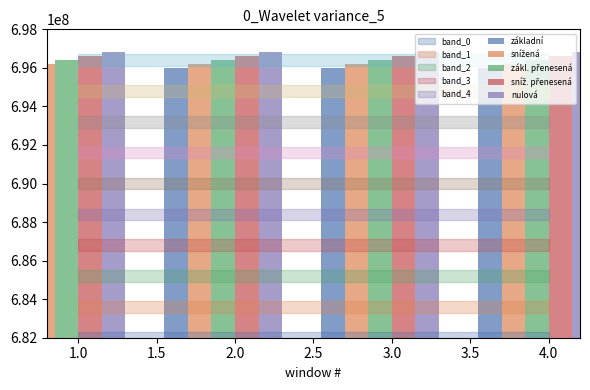

Which series has the widest spread of values?

základní